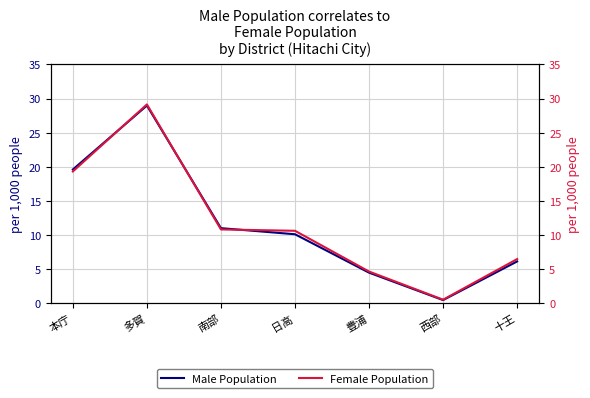

How many intersections are there between Male Population and Female Population?

3